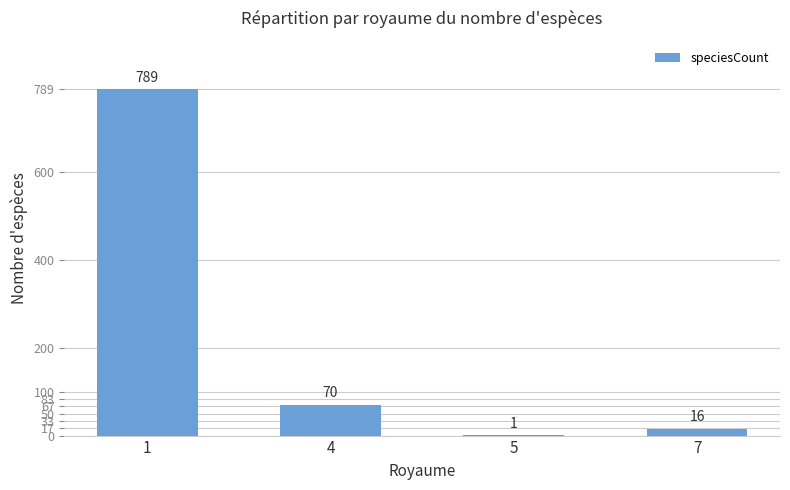

How many series are shown in this chart?

1